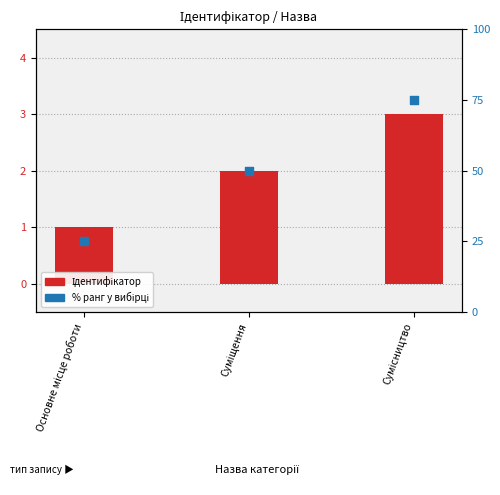

Which series contains the lowest Y value?

Ідентифікатор